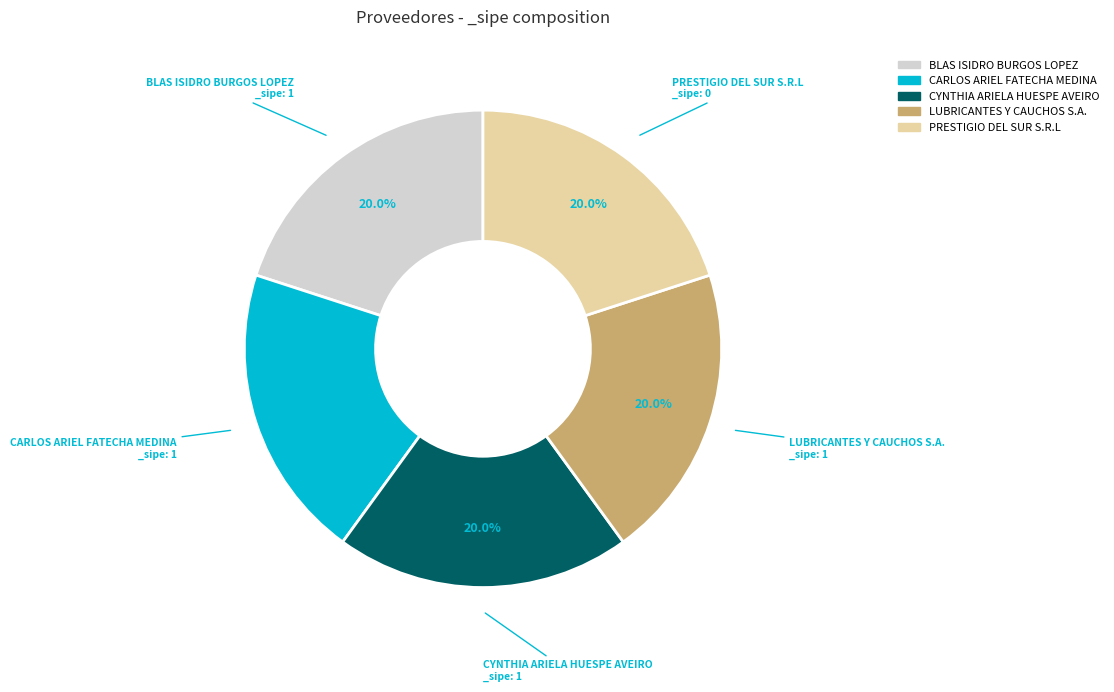

Does PRESTIGIO DEL SUR S.R.L represent more than half of the total?

No